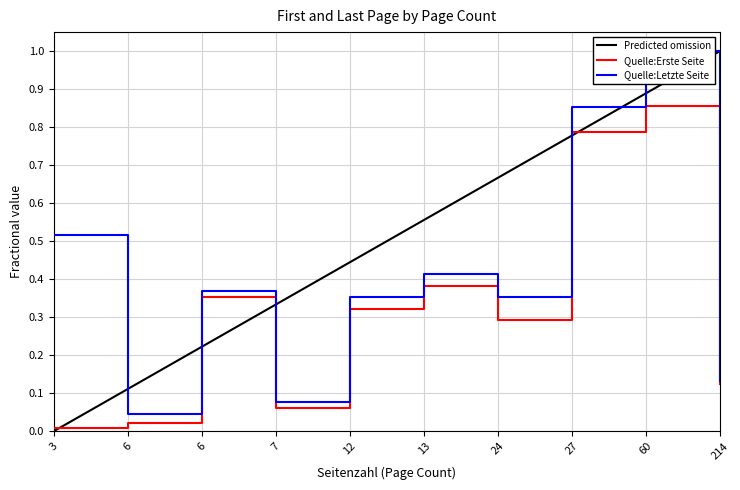

True or false: Quelle:Erste Seite has a value of 0.8 at 27.

True